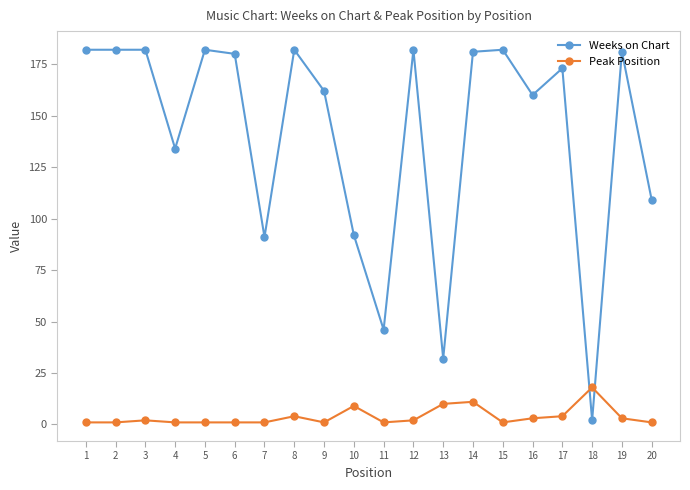

The value of Weeks on Chart at 14 is 181. True or false?

True